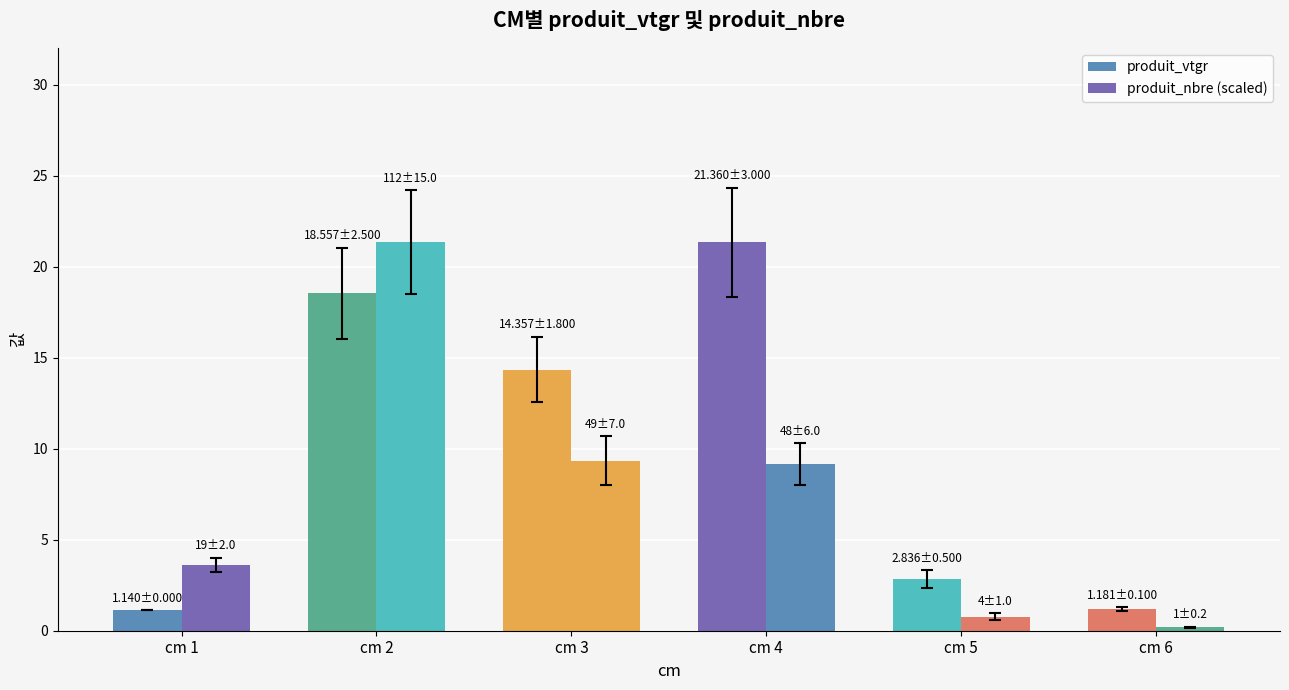

How many values in the produit_vtgr series are below 14?

3